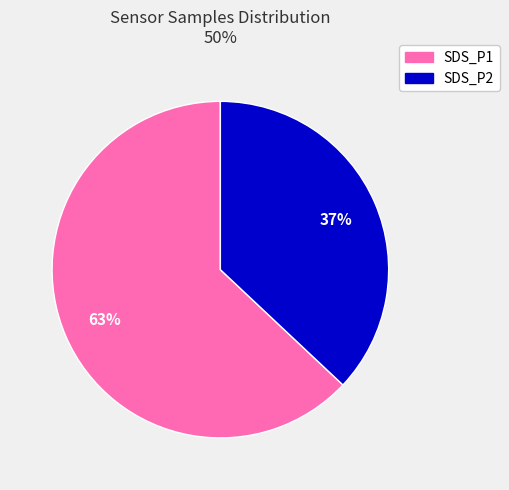

To the nearest percent, what is the difference between the largest and smallest slice percentages?

26%